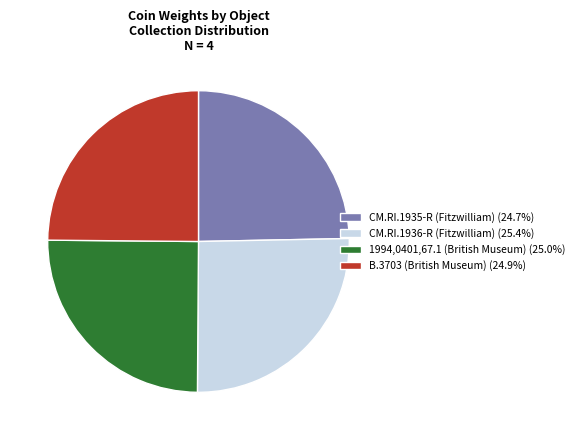

Does any single category account for the majority?

No